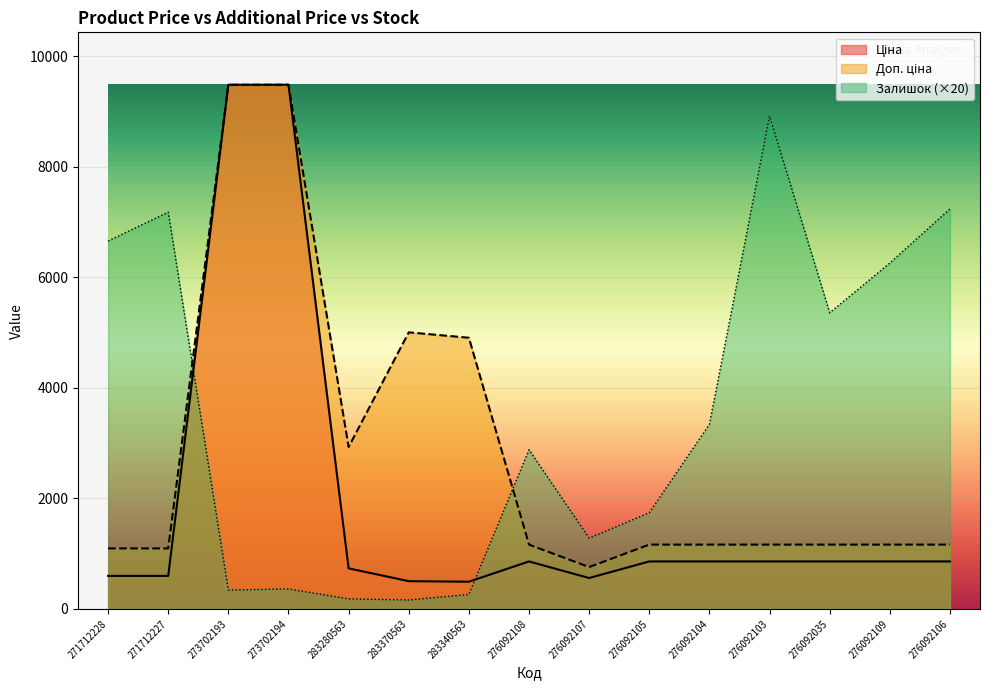

How many times do Доп. ціна and Залишок cross each other?

2